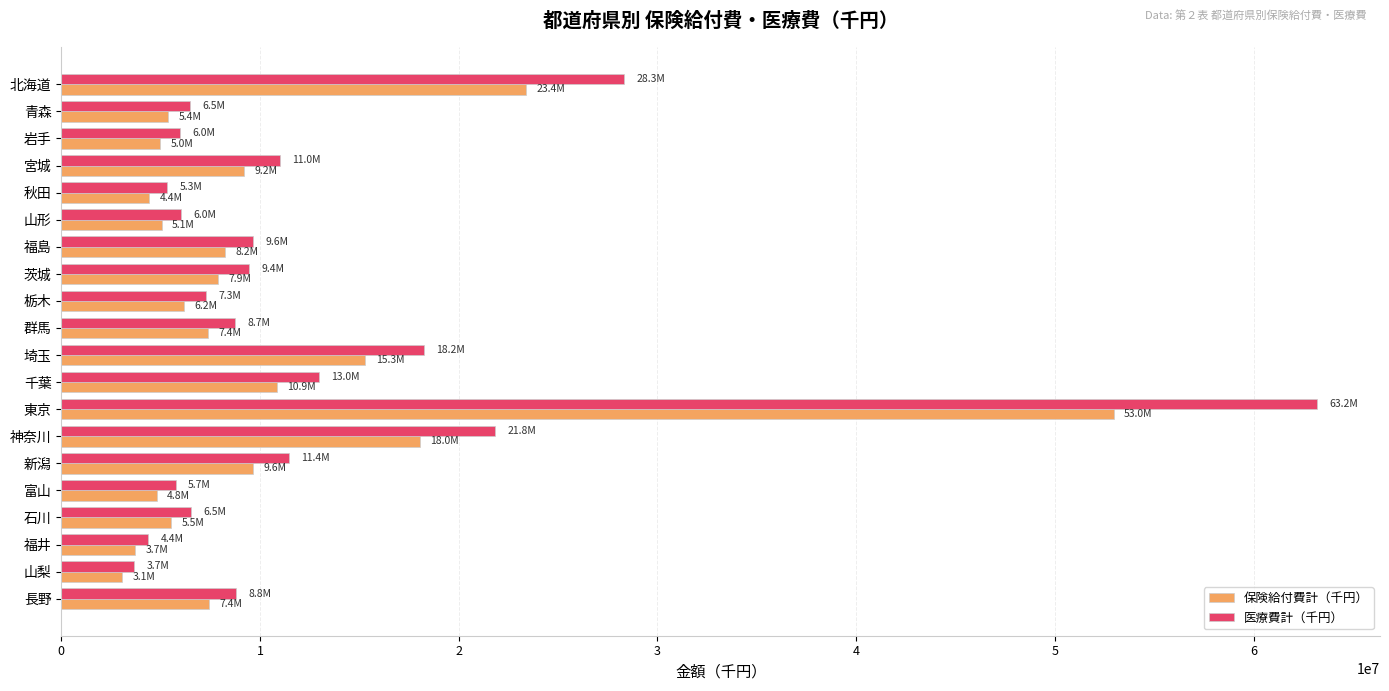

Is the value of 保険給付費計（千円） at 栃木 greater than the value of 医療費計（千円） at 山梨?

Yes